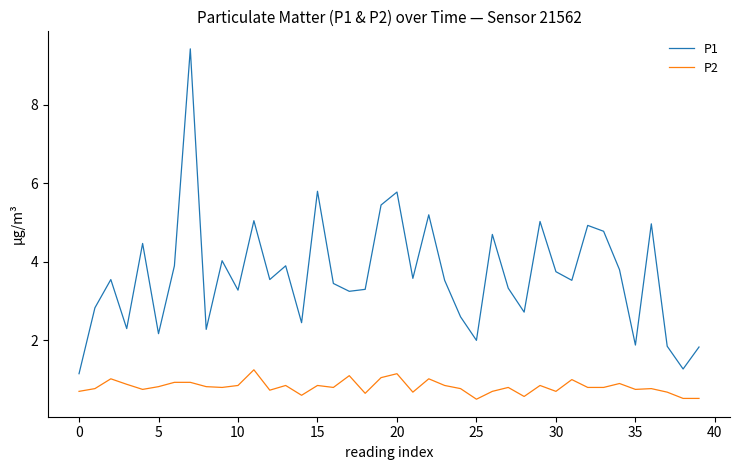

Rank the series by their average value, from highest to lowest.

P1, P2